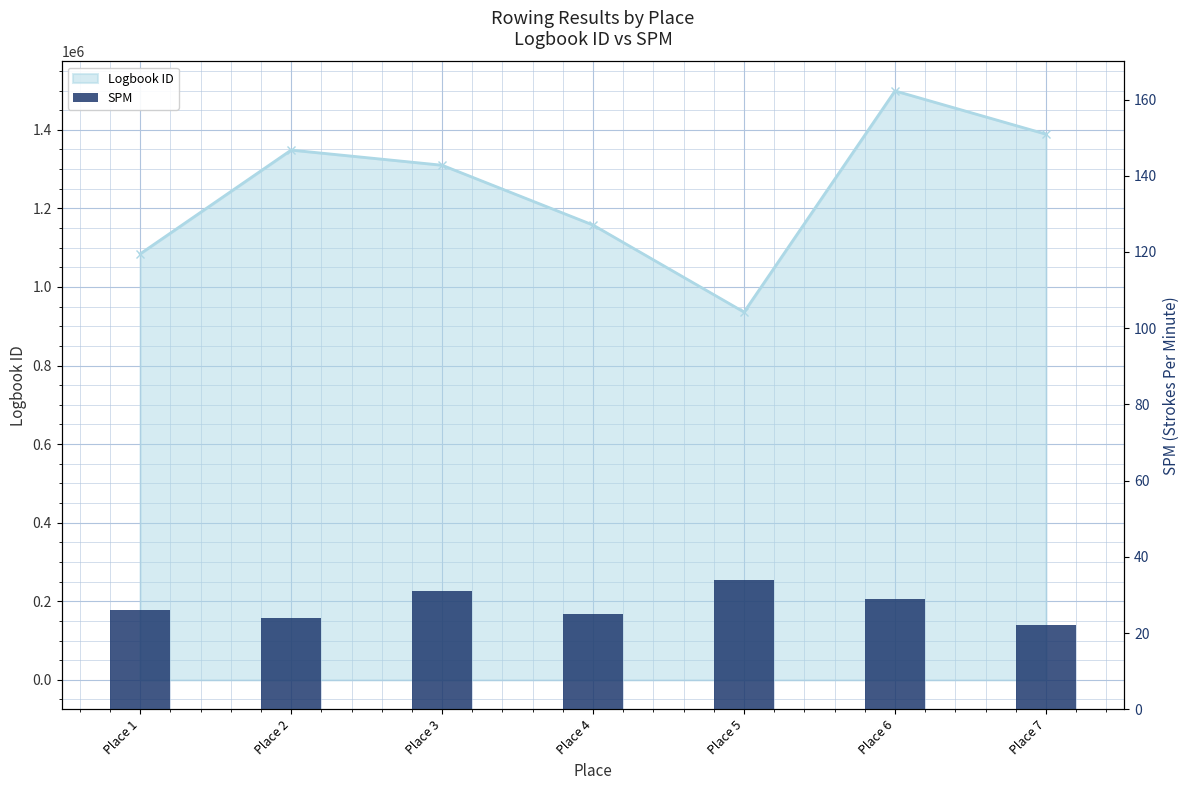

What is the value of the 5th bar from the left?

34